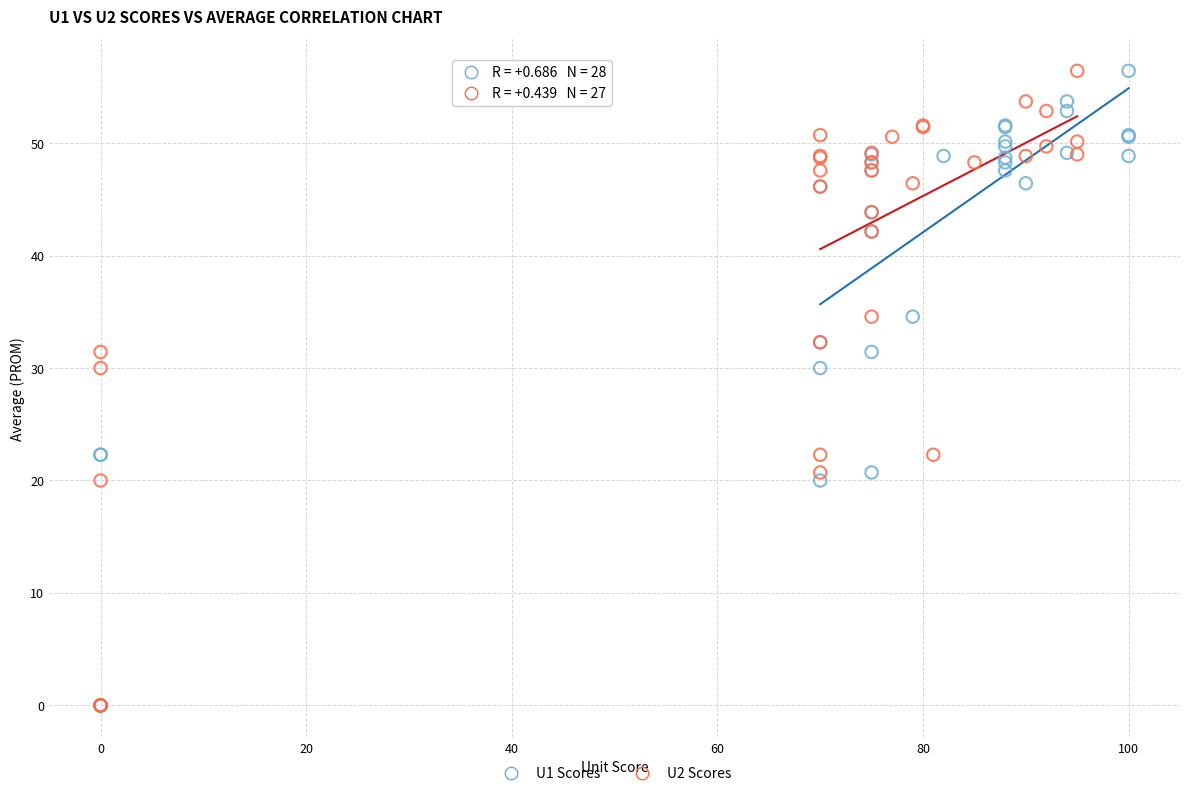

What are all the series names shown in the legend?

U1 Scores, U2 Scores